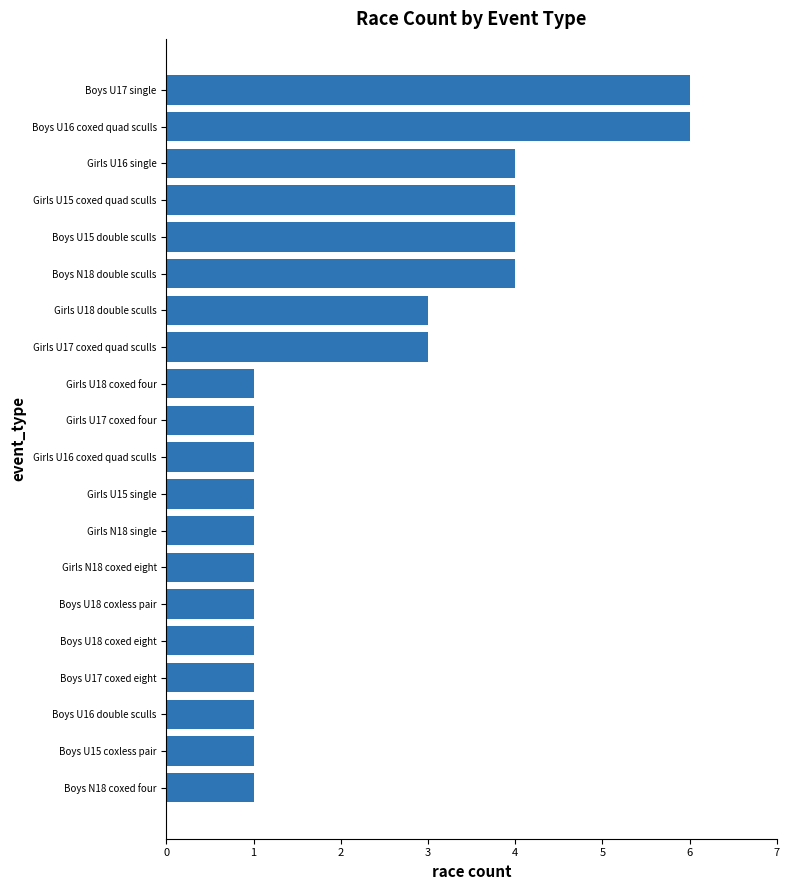

Does the chart contain stacked bars?

No